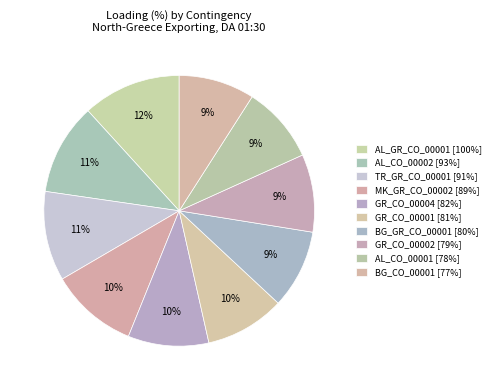

Is the sum of BG_GR_CO_00001 [80%] and GR_CO_00004 [82%] greater than half?

No